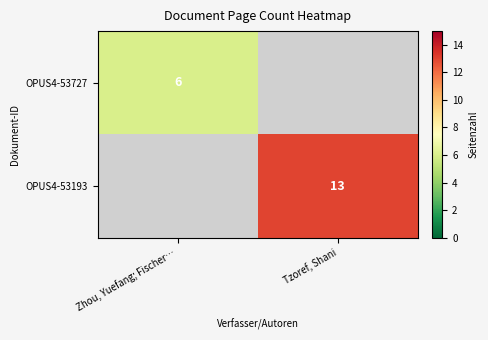

At which category does the chart reach its minimum across all series?

Tzoref, Shani